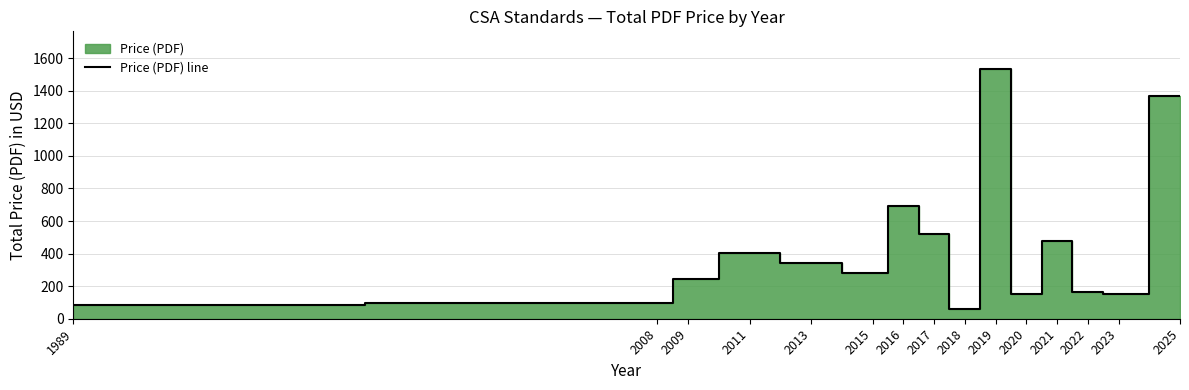

The chart shows a value of 629 at 2011. True or false?

False